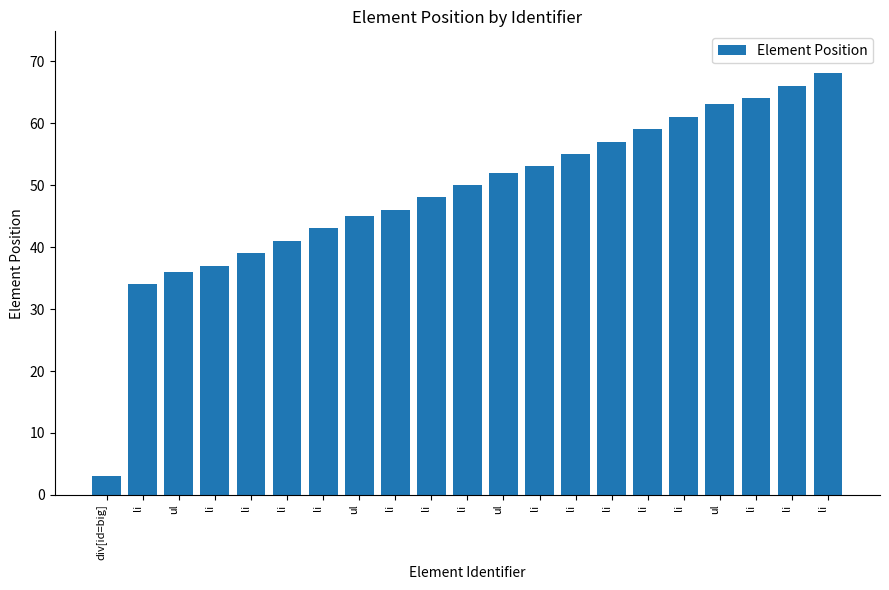

How many values are below 50?

10